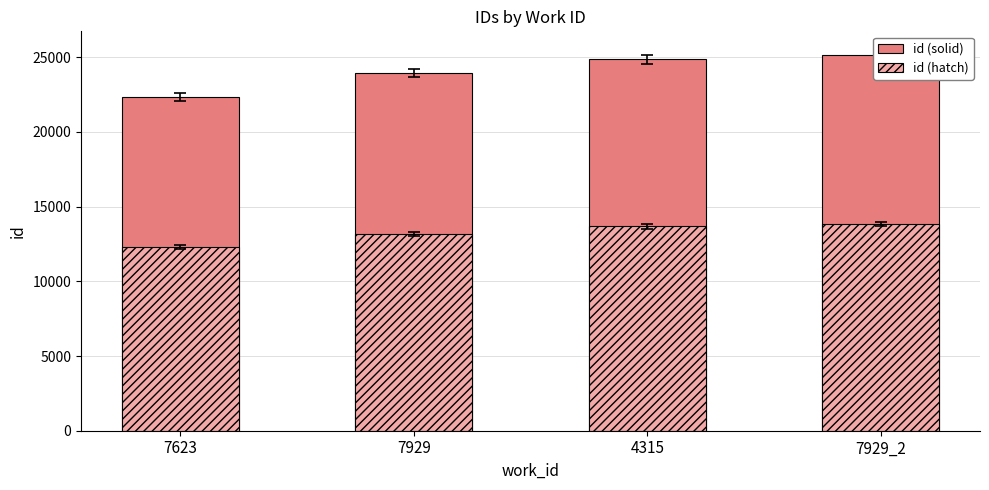

What is the total value across all series at 7929?

37100.8